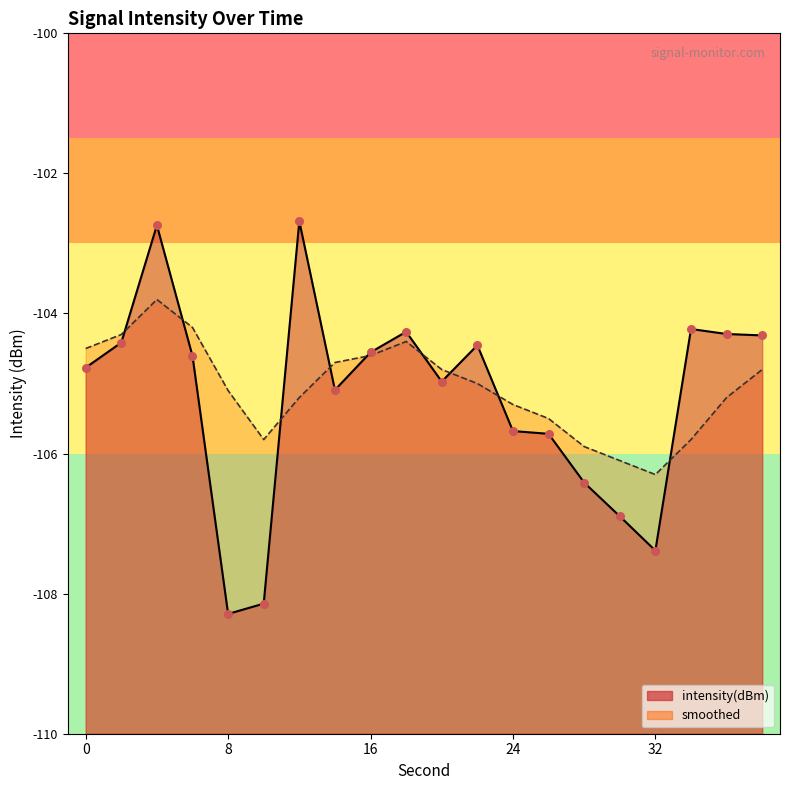

At how many categories does at least one series exceed -104?

2